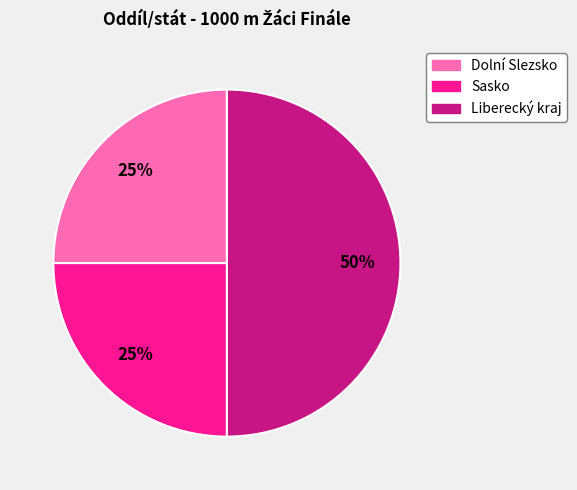

What percentage is the Dolní Slezsko slice, to the nearest percent?

25%